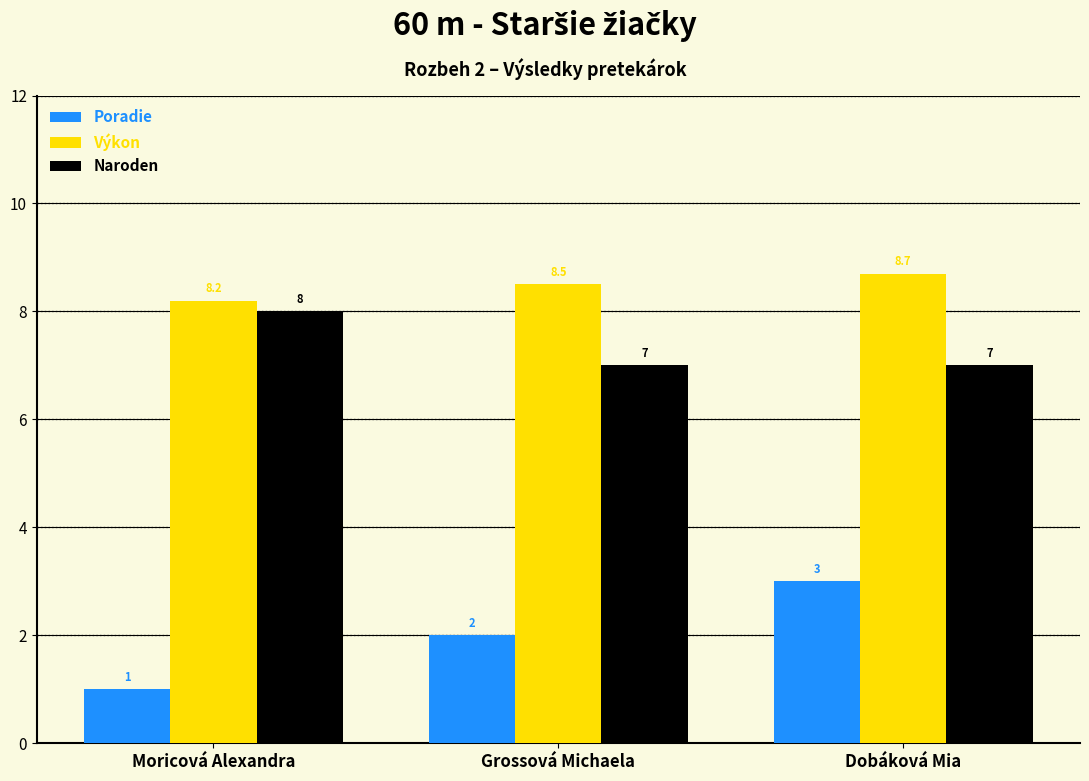

How many groups of bars are there?

3